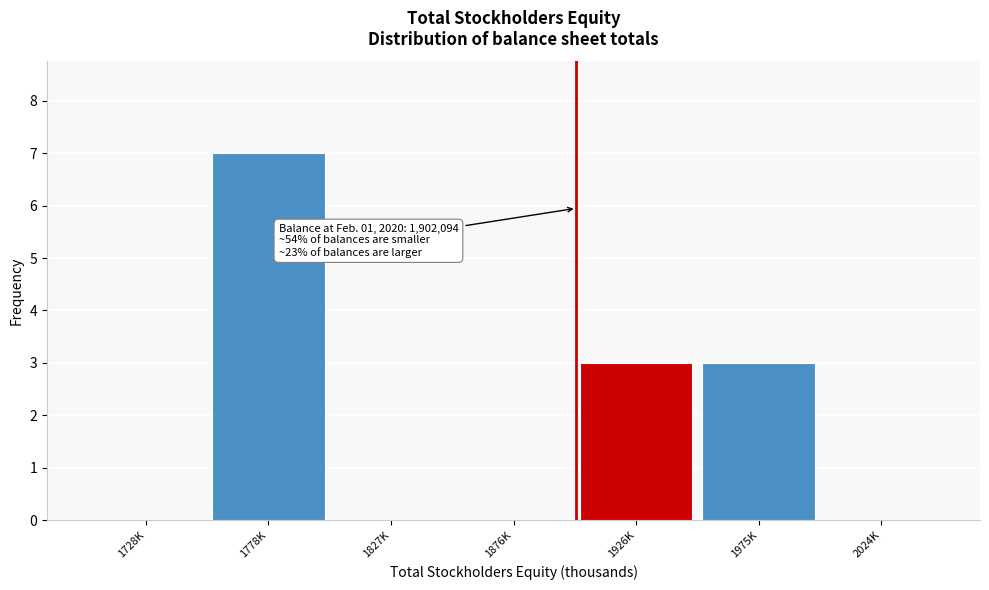

Reading left to right, what are all the values shown in this chart?

1728K=0	1778K=7	1827K=0	1876K=0	1926K=3	1975K=3	2024K=0